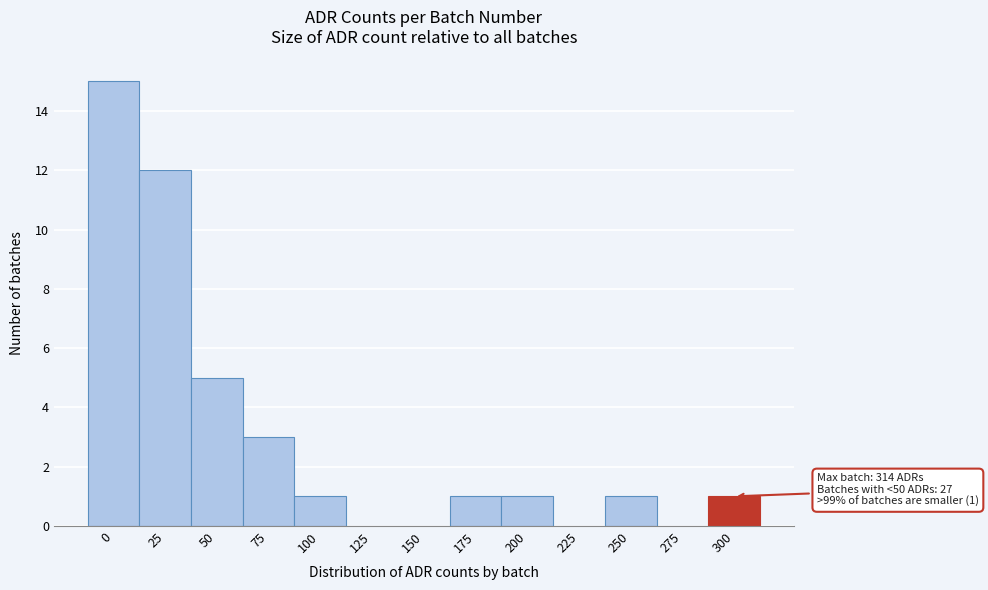

Reading left to right, list all the values displayed in this chart.

0=15	25=12	50=5	75=3	100=1	125=0	150=0	175=1	200=1	225=0	250=1	275=0	300=1